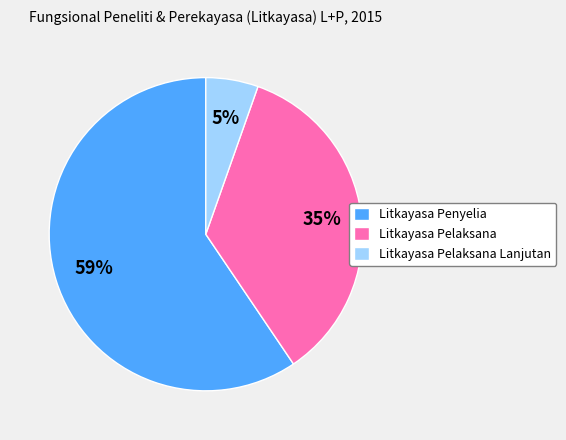

Is it true that Litkayasa Pelaksana Lanjutan is 5% of the pie?

True